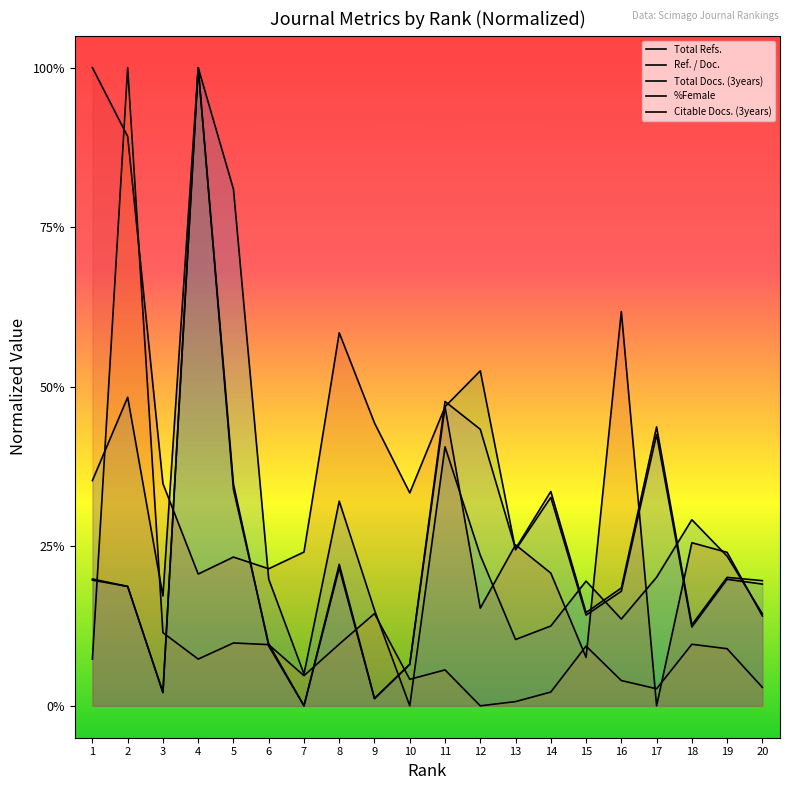

How many positive values does the Citable Docs. (3years) series have?

19